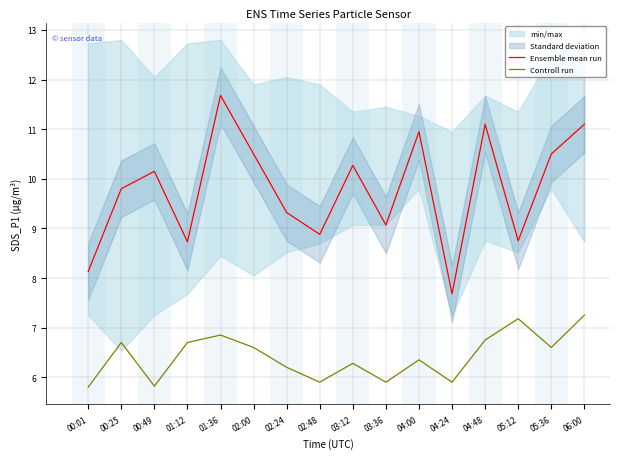

How many interior local valleys does the Controll run series have?

5